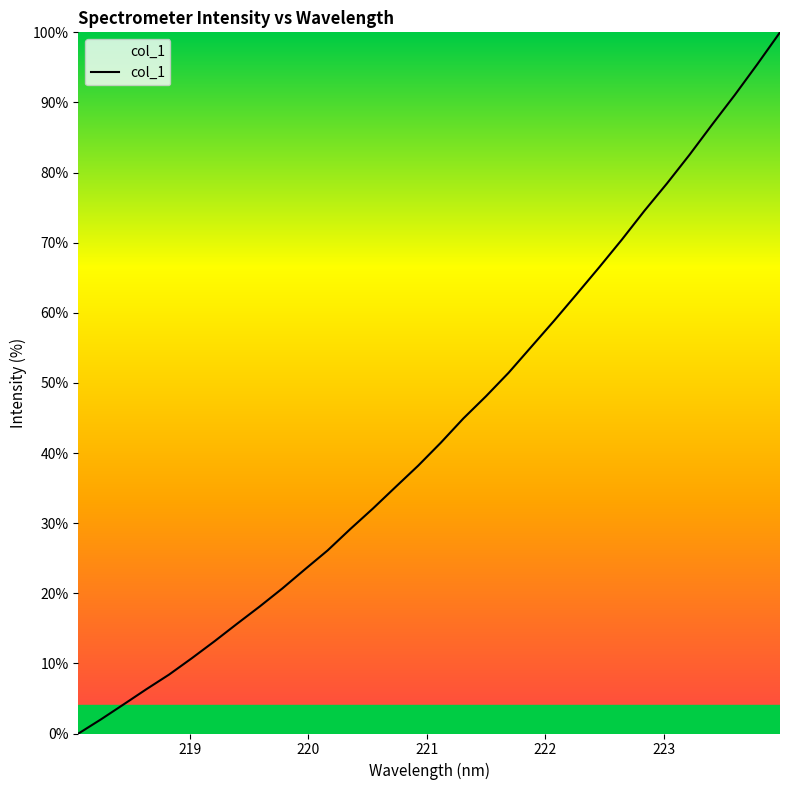

What is the difference between the maximum and minimum values?

100.0